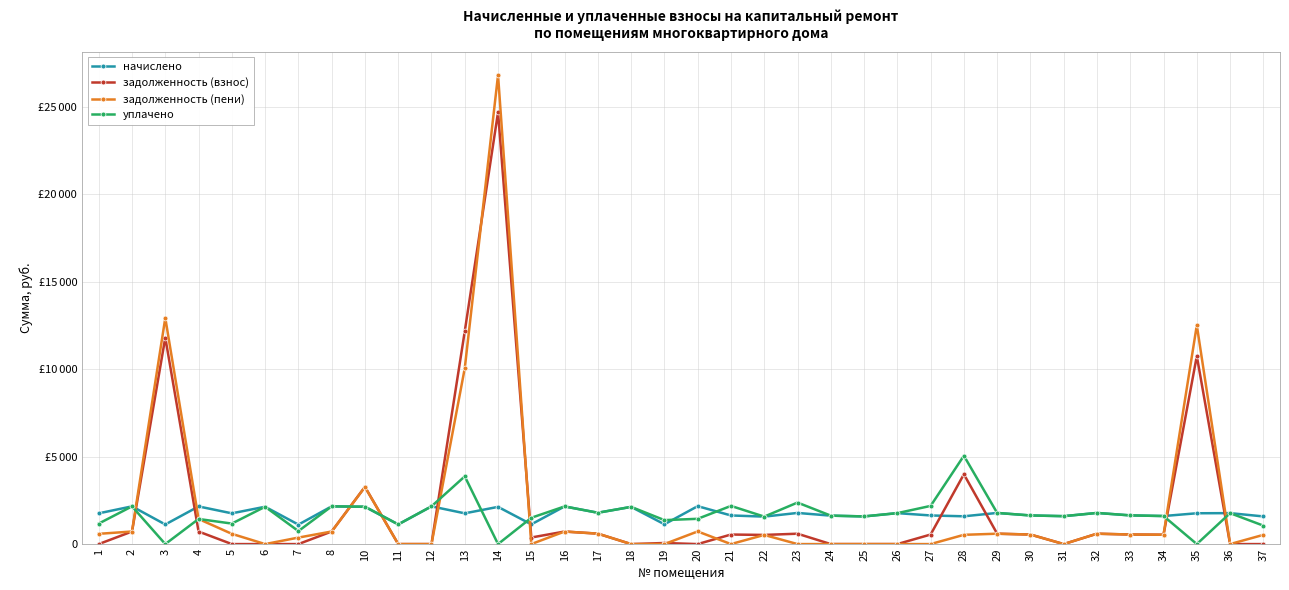

Reading right to left, extract all data points from this chart.

начислено: 37=1581.7	36=1769.8	35=1762.4	34=1603.9	33=1640.7	32=1780.8	31=1596.5	30=1637.0	29=1780.8	28=1589.1	27=1637.0	26=1769.8	25=1581.7	24=1626.0	23=1780.8	22=1570.7	21=1637.0	20=2167.9	19=1131.9	18=2127.4	17=1791.9	16=2153.2	15=1128.2	14=2127.4	13=1758.7	12=2156.9	11=1124.5	10=2131.1	8=2156.9	7=1113.5	6=2134.8	5=1758.7	4=2153.2	3=1120.9	2=2156.9	1=1758.7
задолженность (взнос): 37=0.0	36=0.0	35=10752.1	34=534.6	33=546.9	32=593.6	31=0.0	30=545.7	29=593.6	28=3992.8	27=545.7	26=0.0	25=0.0	24=0.0	23=593.6	22=523.5	21=545.7	20=0.0	19=62.1	18=0.0	17=597.3	16=717.7	15=376.1	14=24694.2	13=12167.9	12=0.0	11=0.0	10=3272.8	8=719.0	7=0.0	6=0.0	5=0.0	4=717.7	3=11808.3	2=719.0	1=0.0
задолженность (пени): 37=527.2	36=0.0	35=12514.5	34=534.6	33=546.9	32=593.6	31=0.0	30=545.7	29=593.6	28=529.7	27=0.0	26=0.0	25=0.0	24=0.0	23=0.0	22=523.5	21=0.0	20=722.6	19=0.0	18=0.0	17=597.3	16=717.7	15=0.0	14=26821.5	13=10054.5	12=0.0	11=0.0	10=3263.8	8=719.0	7=371.2	6=0.0	5=586.2	4=1435.5	3=12929.2	2=719.0	1=586.2
уплачено: 37=1054.5	36=1769.8	35=0.0	34=1603.9	33=1640.7	32=1780.8	31=1596.5	30=1637.0	29=1780.8	28=5052.2	27=2182.7	26=1769.8	25=1581.7	24=1626.0	23=2374.4	22=1570.7	21=2182.7	20=1445.3	19=1369.9	18=2127.4	17=1791.9	16=2153.2	15=1504.3	14=0.0	13=3872.1	12=2156.9	11=1124.5	10=2140.0	8=2156.9	7=742.3	6=2134.8	5=1172.5	4=1435.5	3=0.0	2=2156.9	1=1172.5